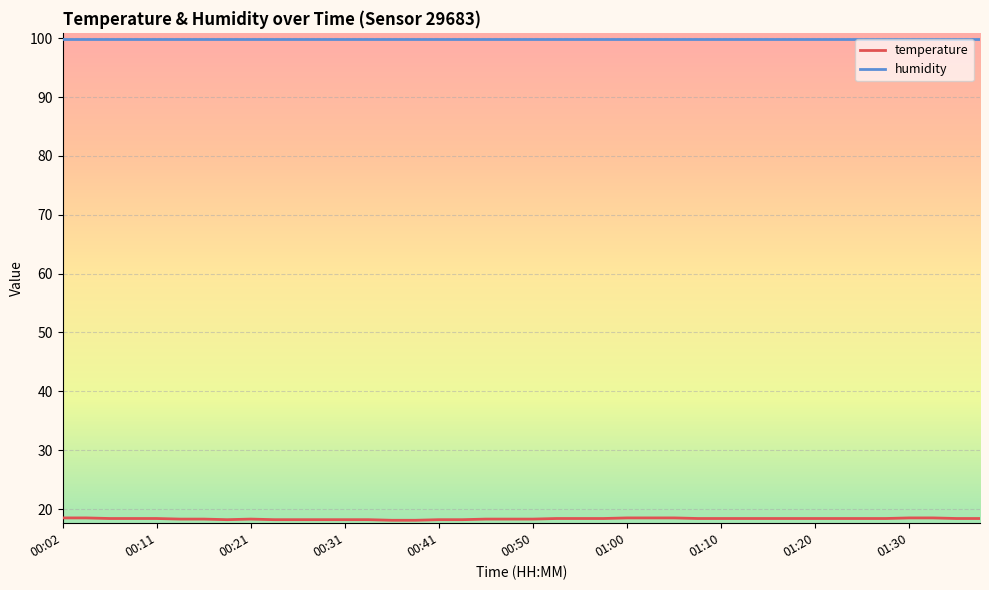

True or false: humidity and temperature intersect in this chart.

False